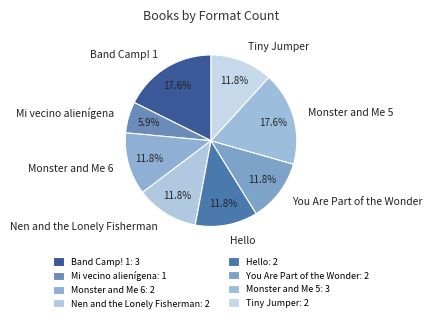

How many segments does this pie chart have?

8